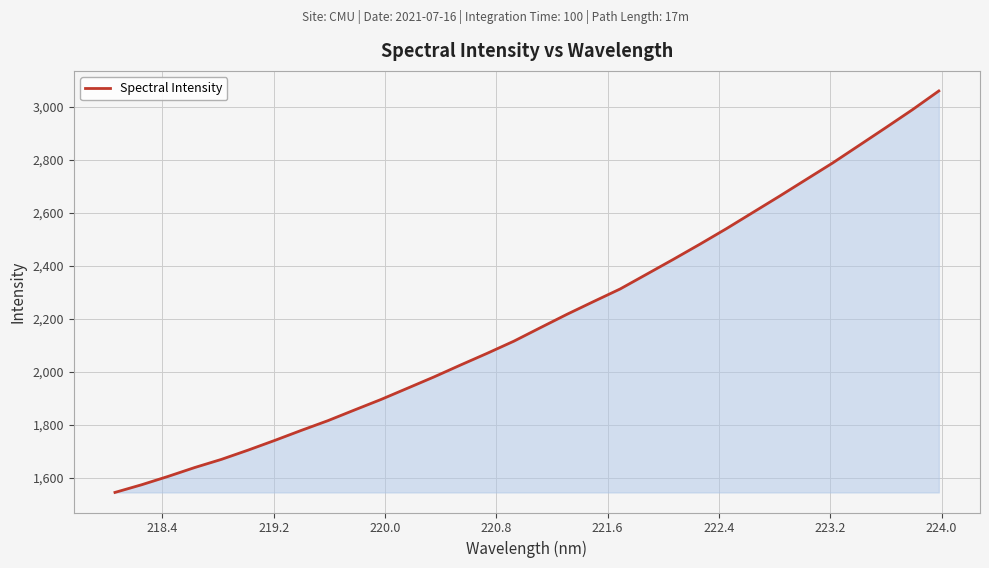

What is the difference between the maximum and minimum values?

1512.7